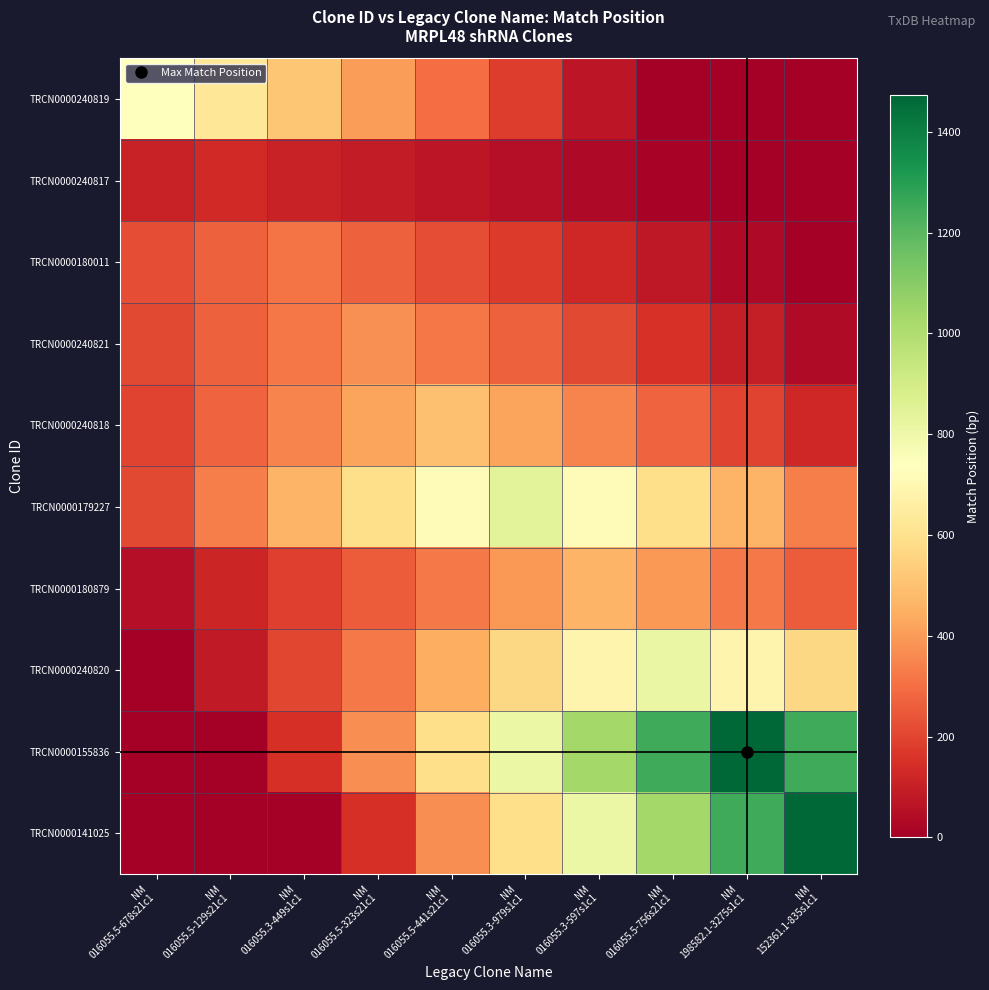

At which category is the sum across all series the highest?

NM
016055.5-756s21c1